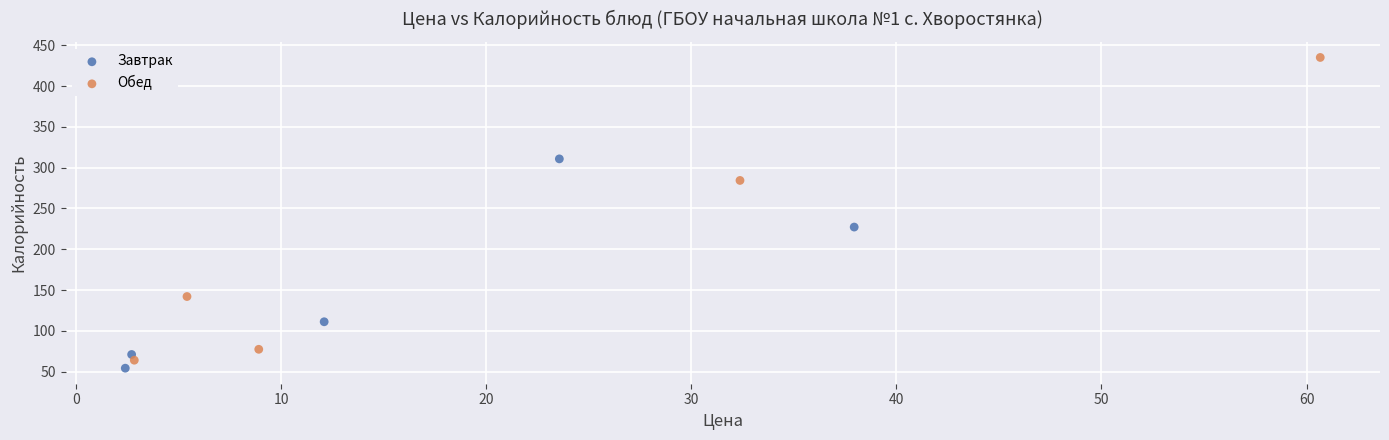

Which series reaches the maximum Y coordinate?

Обед